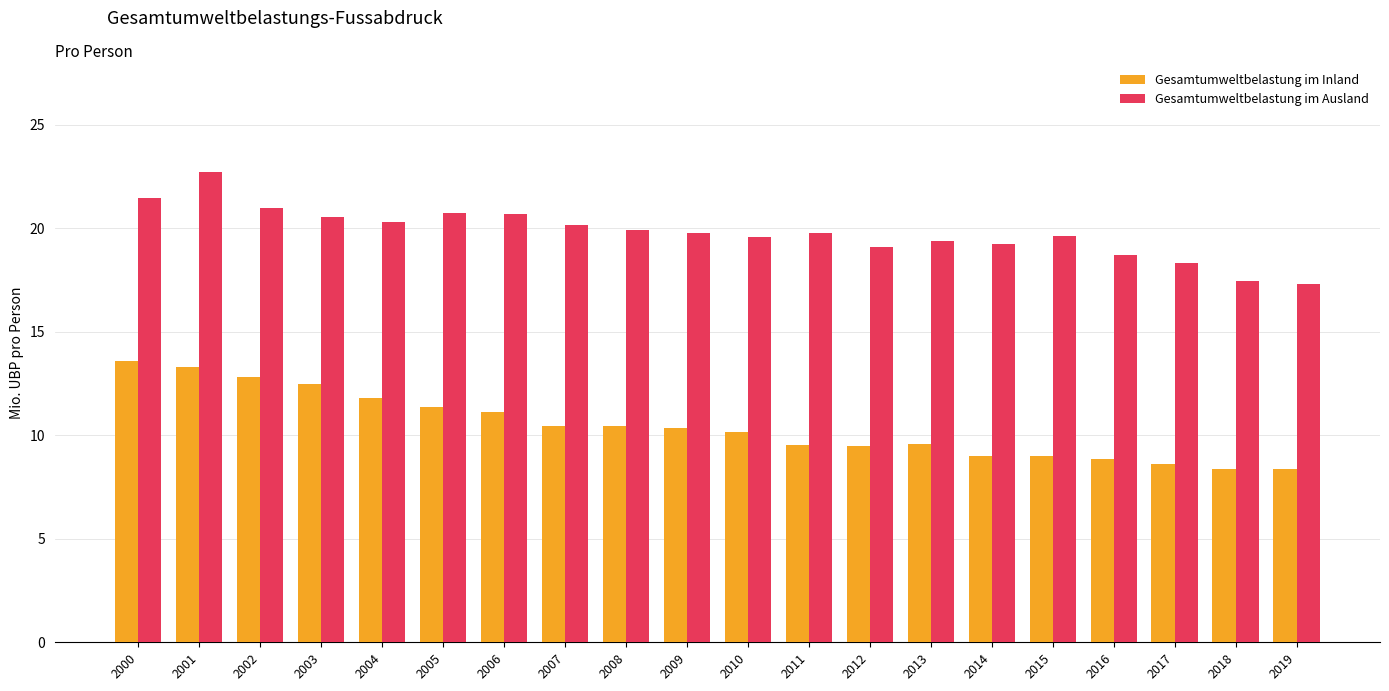

What is the maximum value shown in the chart?

22.7